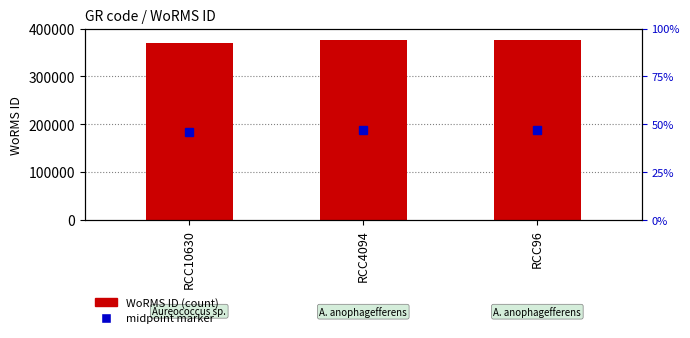

List the labels in order of value, largest first.

RCC4094, RCC96, RCC10630